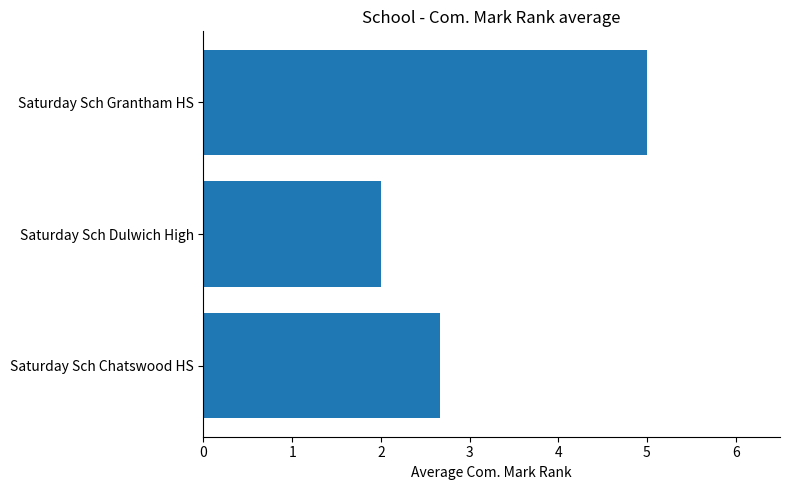

Rank the categories by value from lowest to highest.

Saturday Sch Dulwich High, Saturday Sch Chatswood HS, Saturday Sch Grantham HS